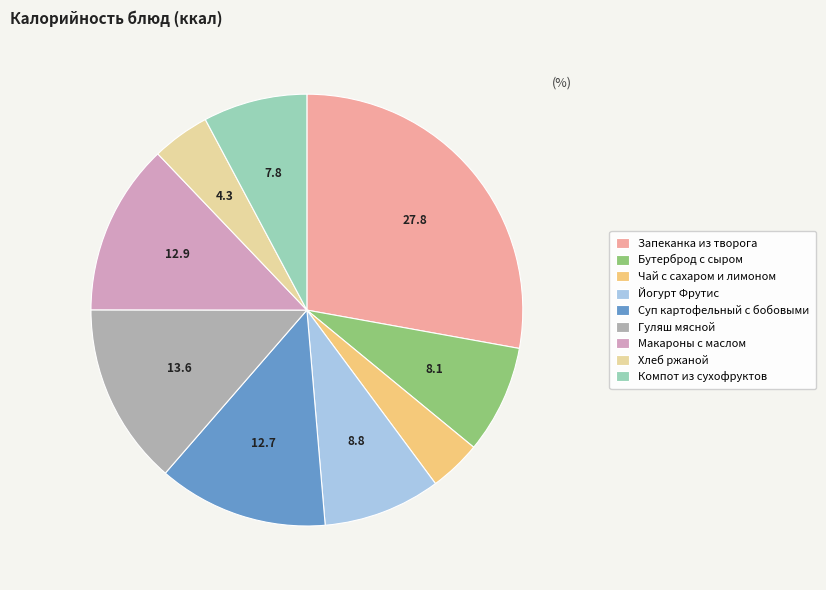

Approximately how many times larger is the value at Гуляш мясной compared to Суп картофельный с бобовыми?

1.1